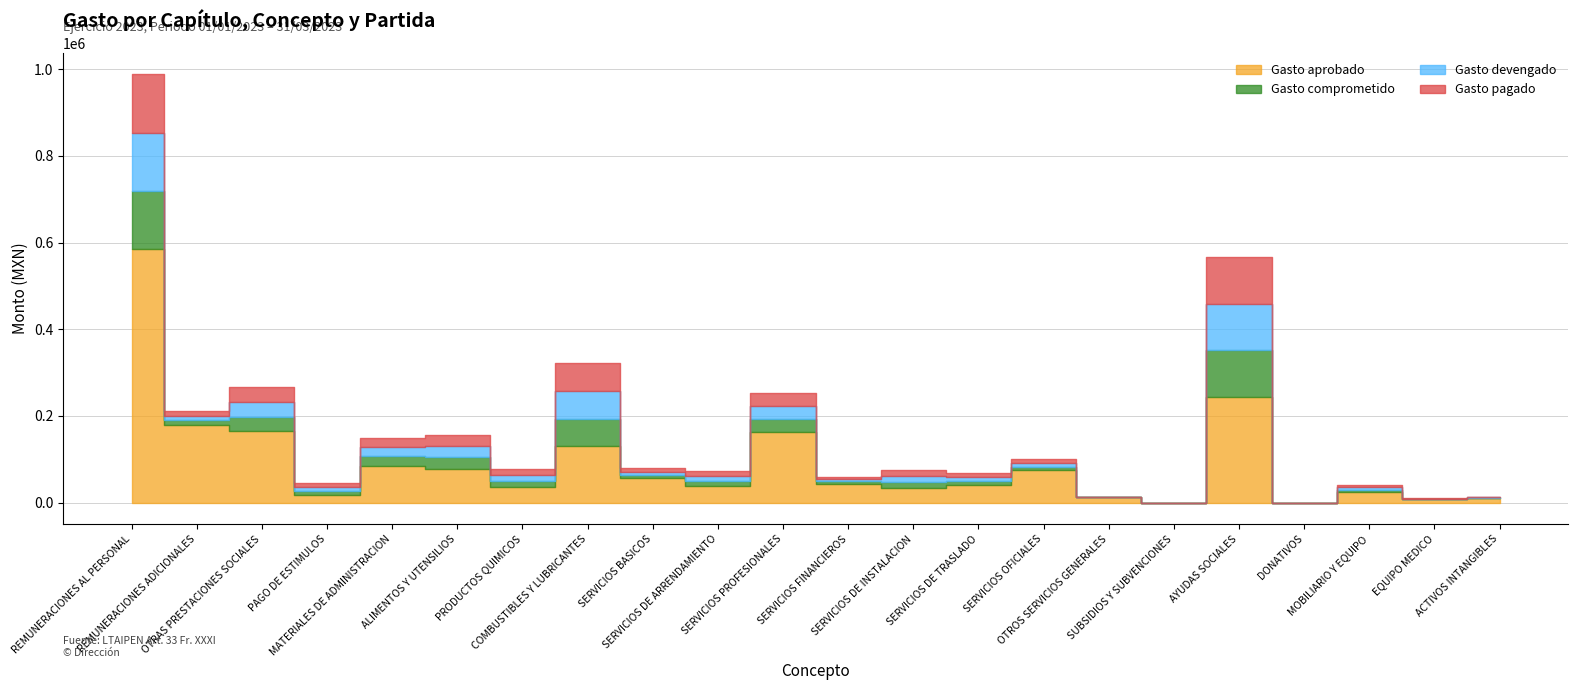

Is it true that Gasto pagado equals 12661.3 at SERVICIOS DE TRASLADO?

False